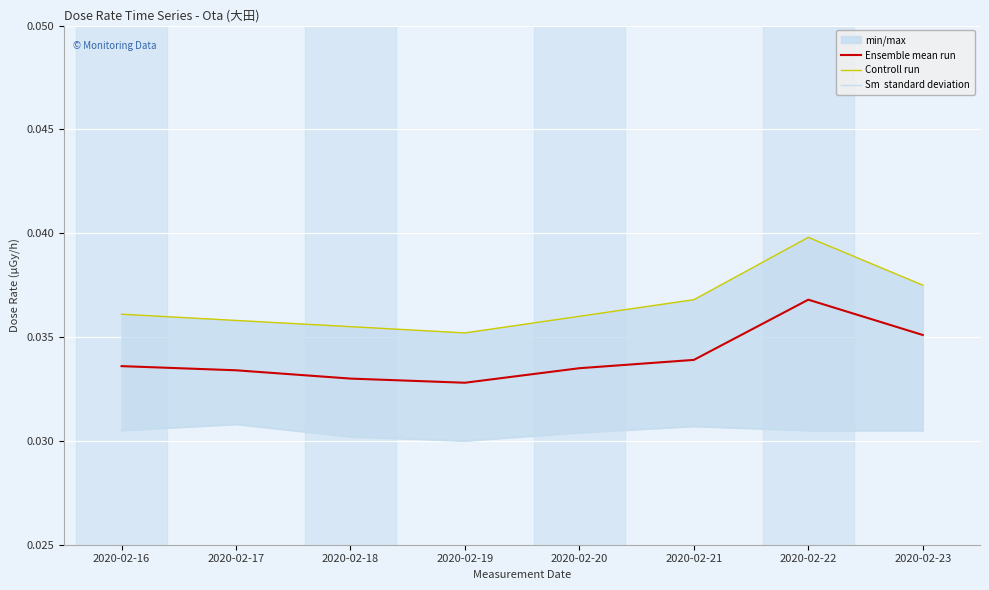

True or false: Ensemble mean run and Controll run cross at least once.

False